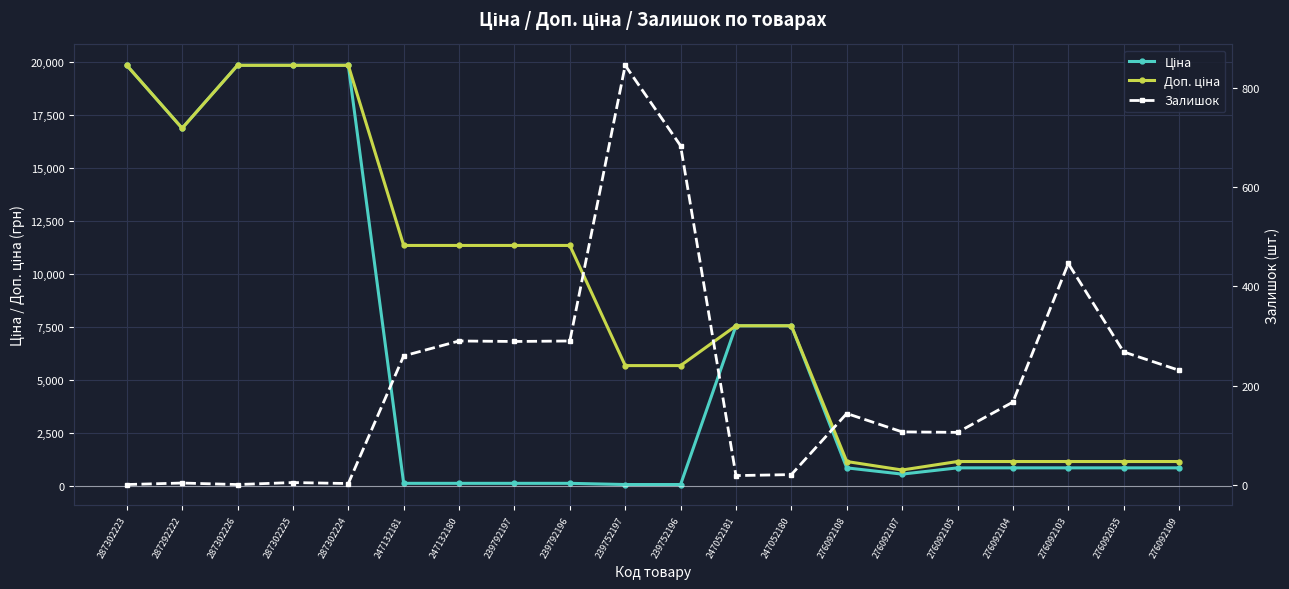

What is the lowest value of the Залишок series?

1.0